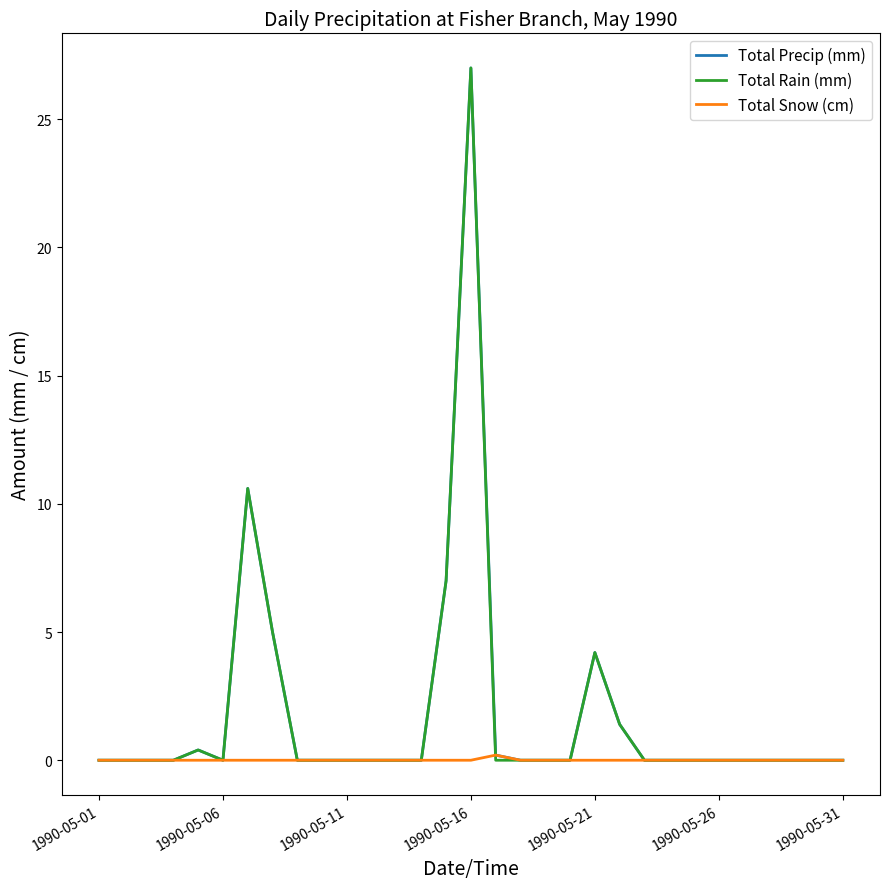

What is the maximum value for Total Rain (mm)?

27.0